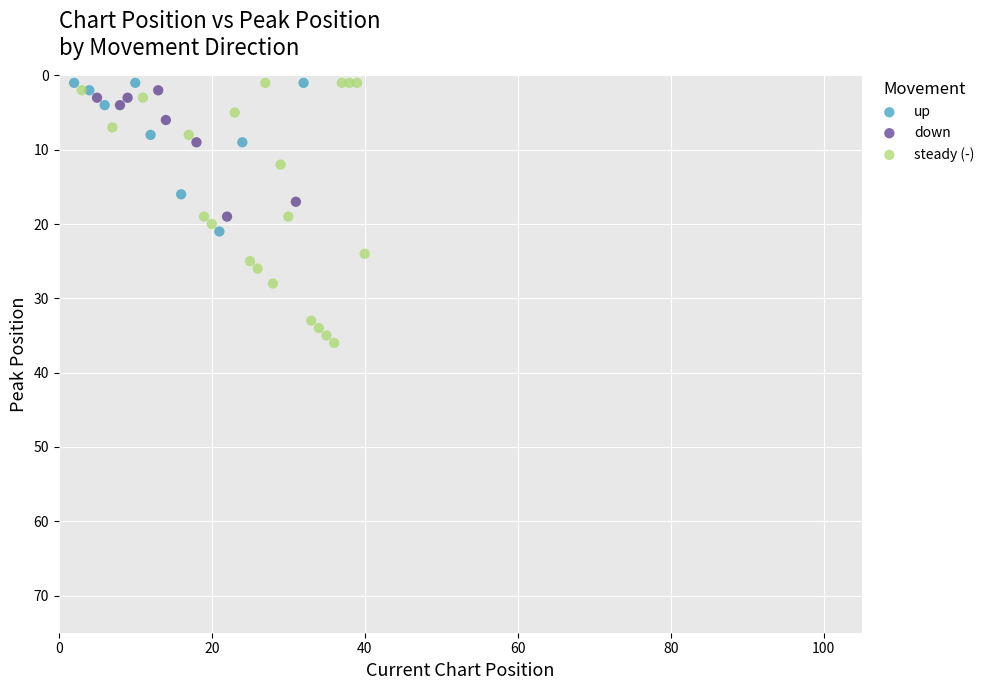

Which series has the largest Y range (max minus min)?

steady (-)